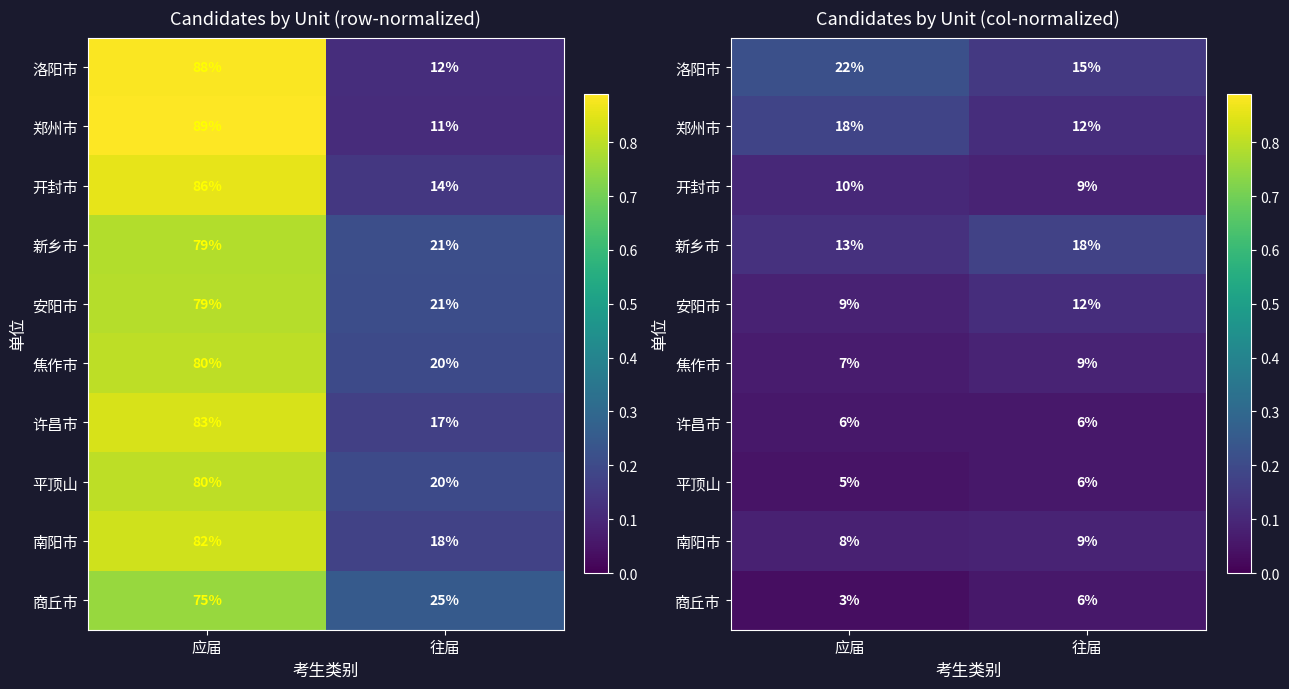

Is it true that 商丘市 equals 0.0 at 应届?

True